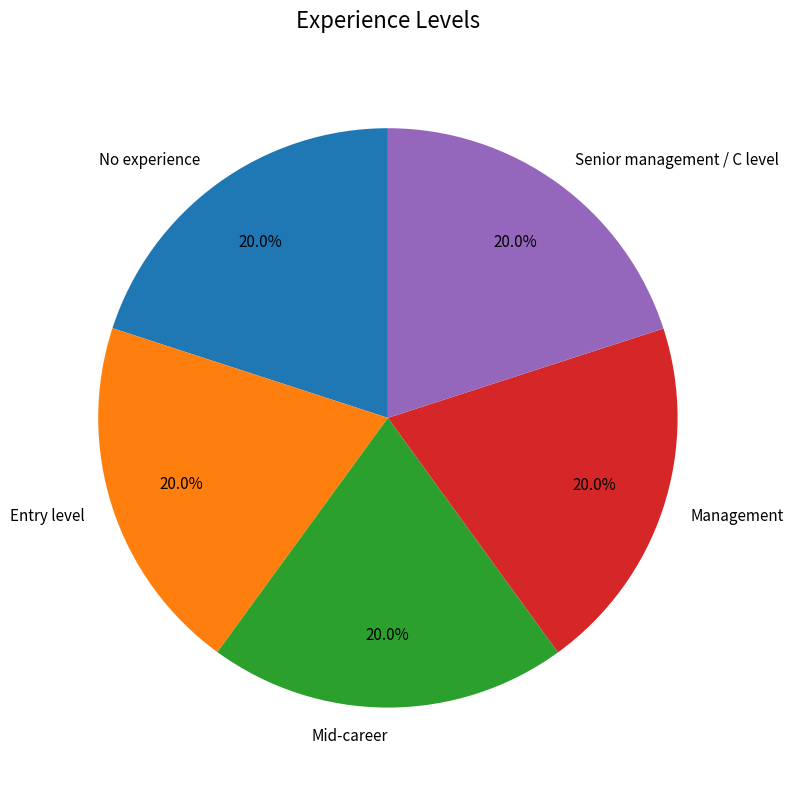

How many segments does this pie chart have?

5